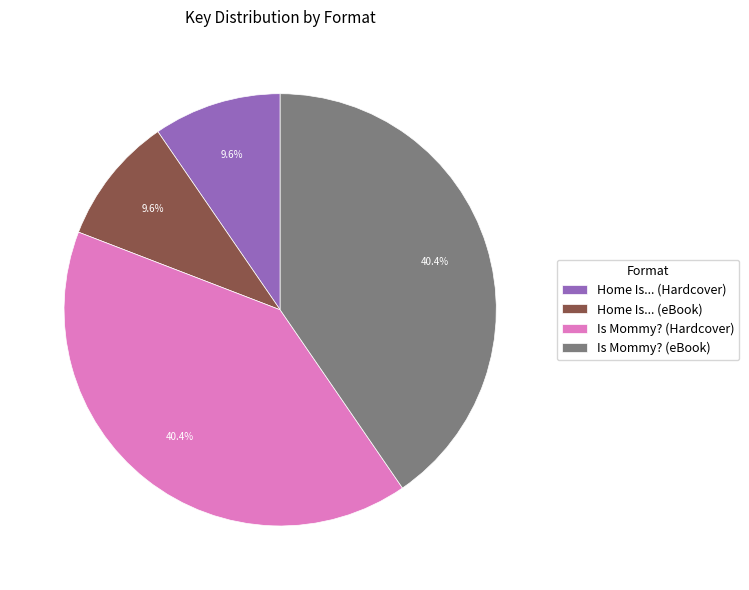

Approximately how many times larger is the value at Home Is... (Hardcover) compared to Is Mommy? (eBook)?

0.2